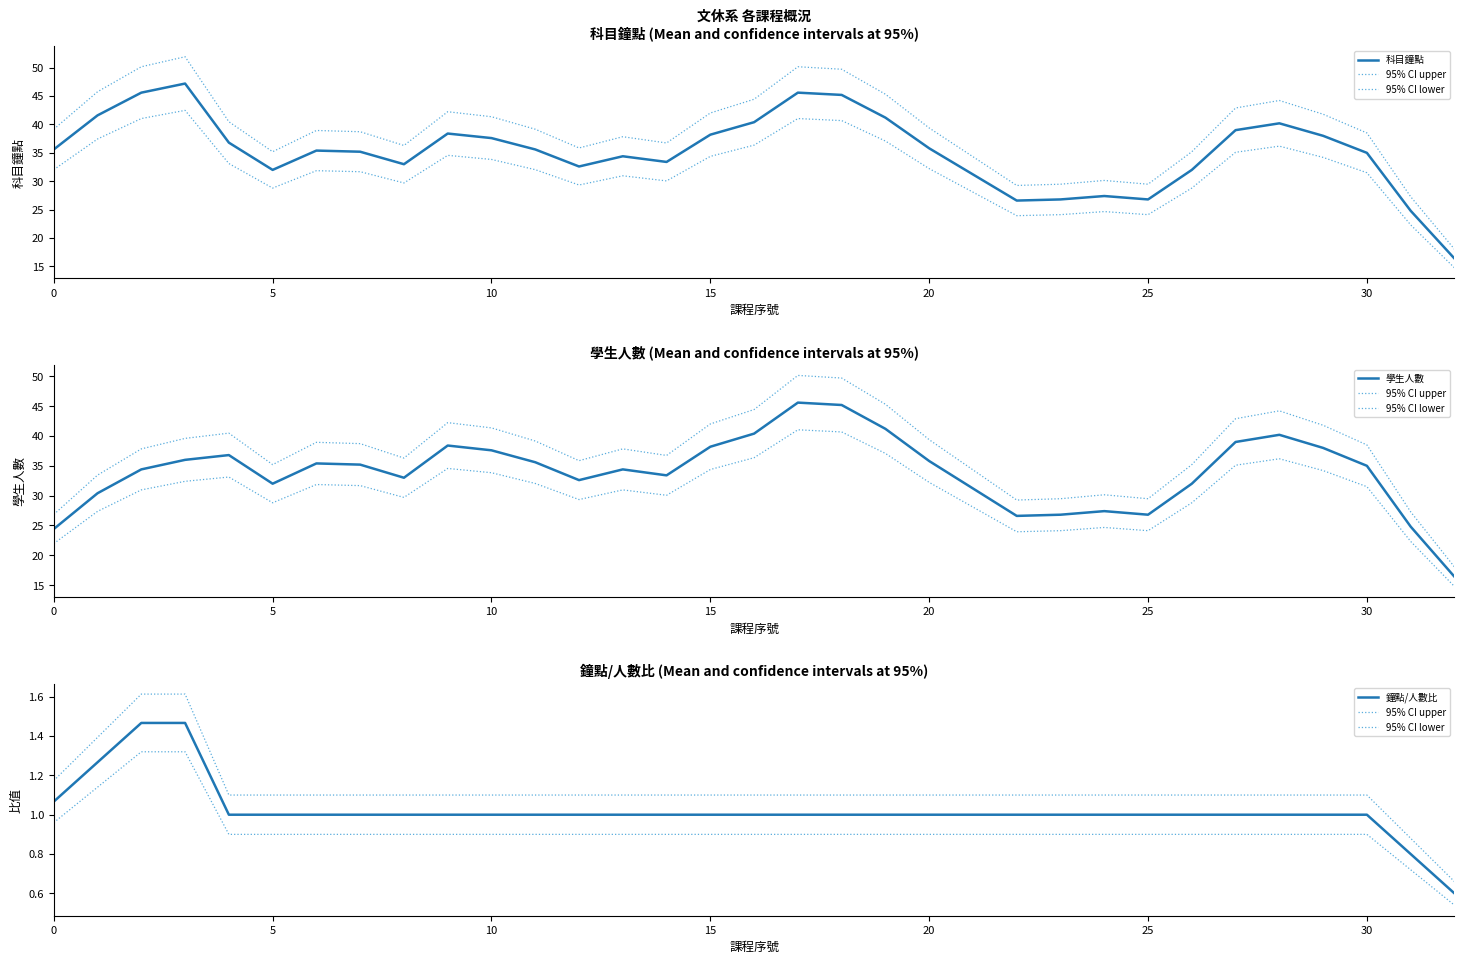

What is the label of the 10th point from the left?

9